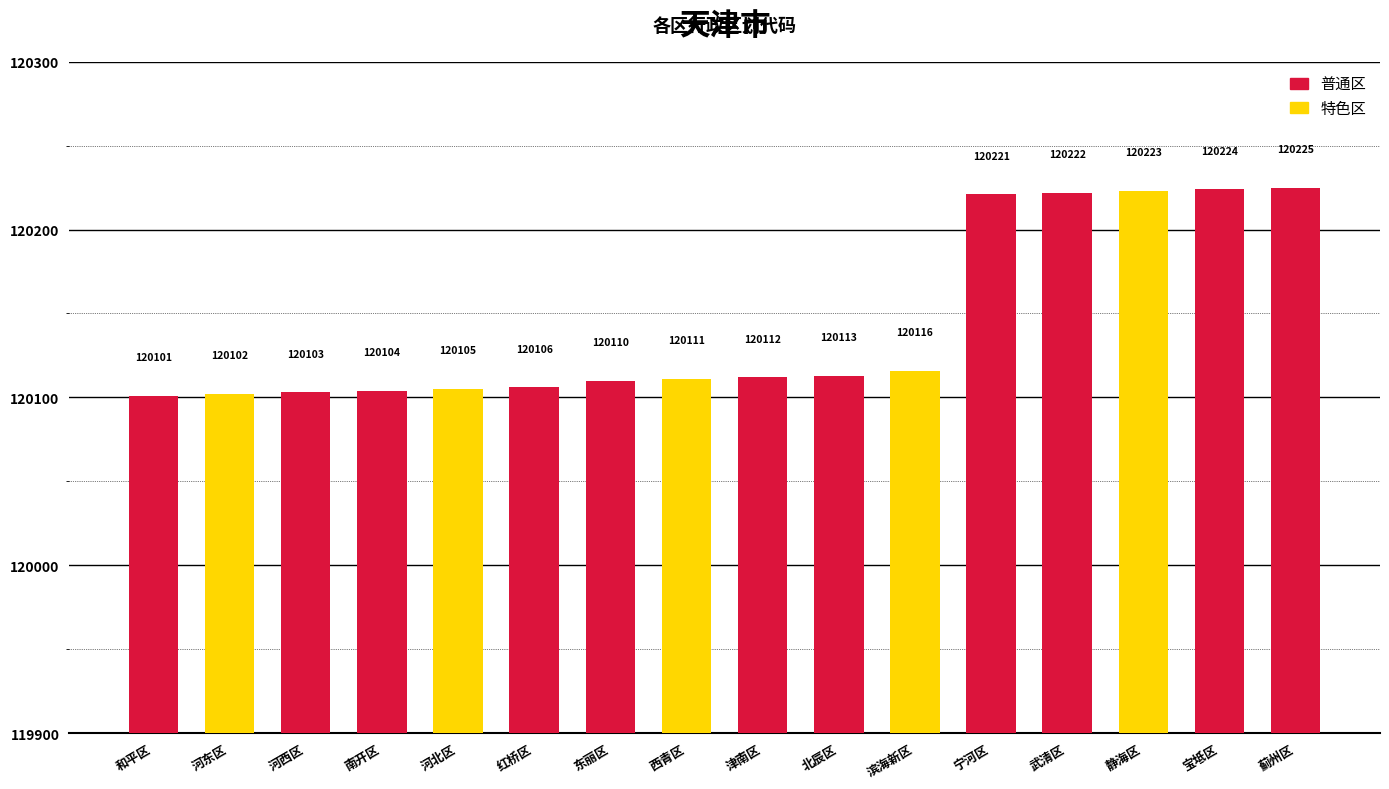

What is the minimum value shown in the chart?

120101